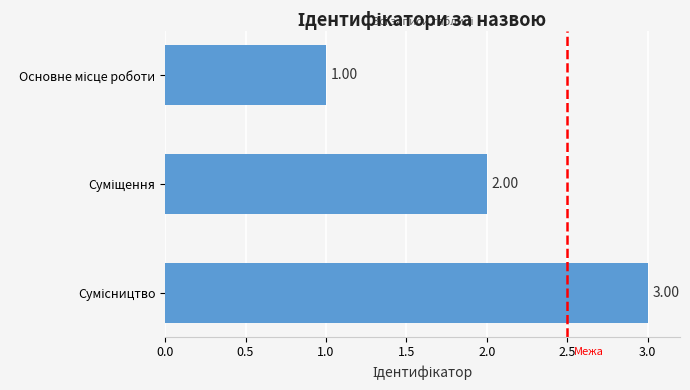

What is the difference between the maximum and minimum values?

2